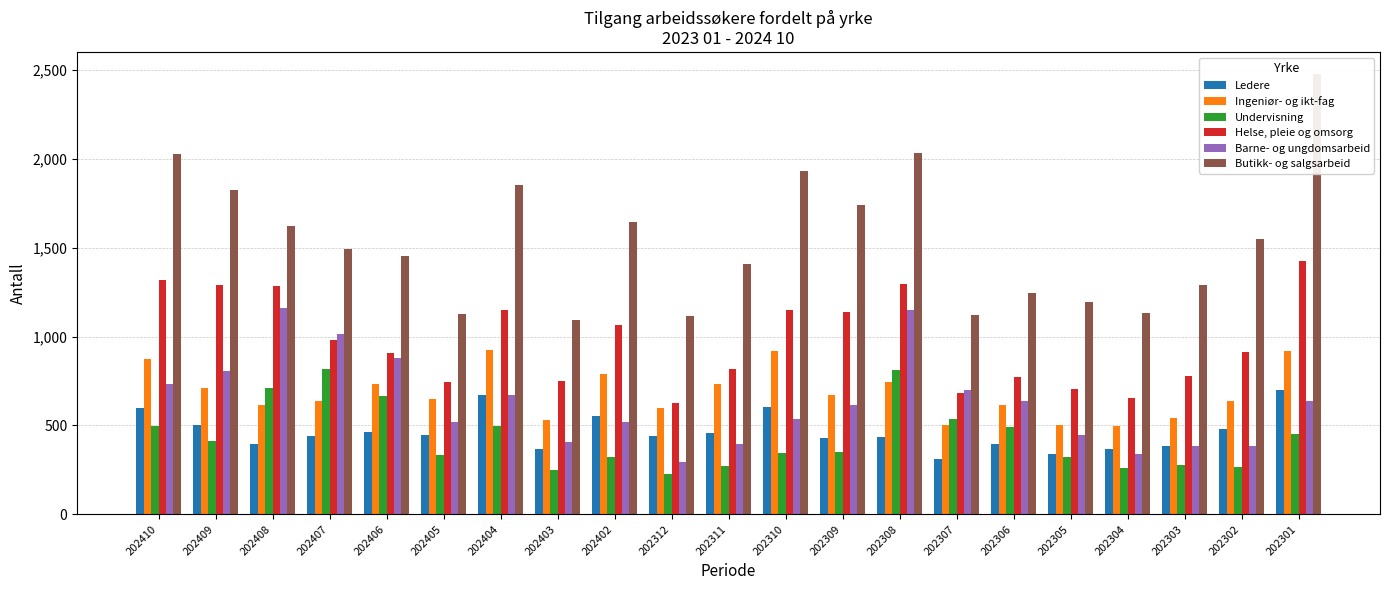

At 202407, list the series in order from smallest to largest.

Ledere, Ingeniør- og ikt-fag, Undervisning, Helse, pleie og omsorg, Barne- og ungdomsarbeid, Butikk- og salgsarbeid